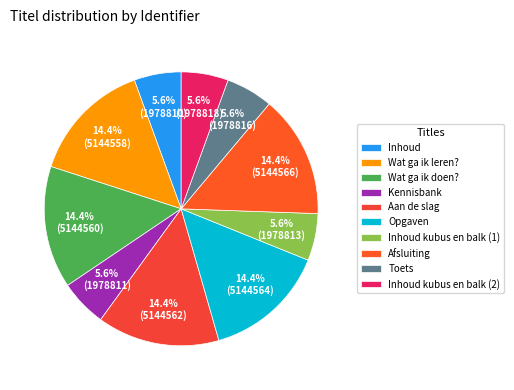

True or false: Inhoud kubus en balk (1) accounts for 1% of the total.

False